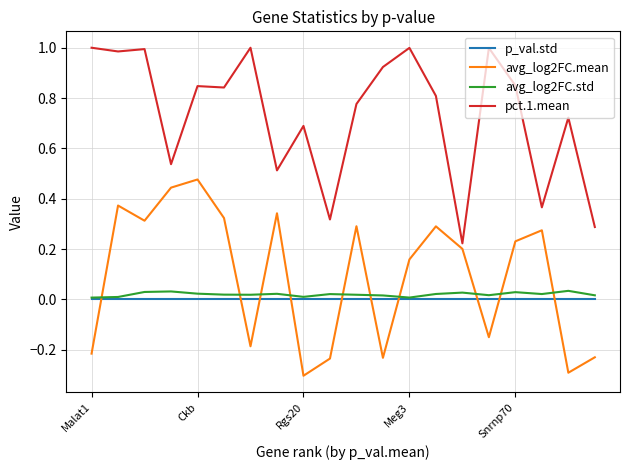

How many intersections are there between avg_log2FC.mean and avg_log2FC.std?

10